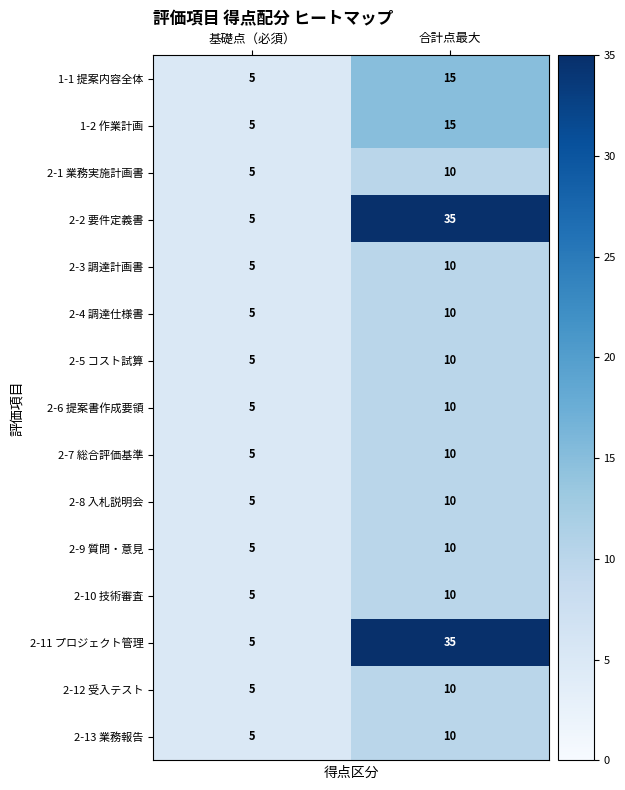

Which label corresponds to the smallest value in the chart?

基礎点（必須）